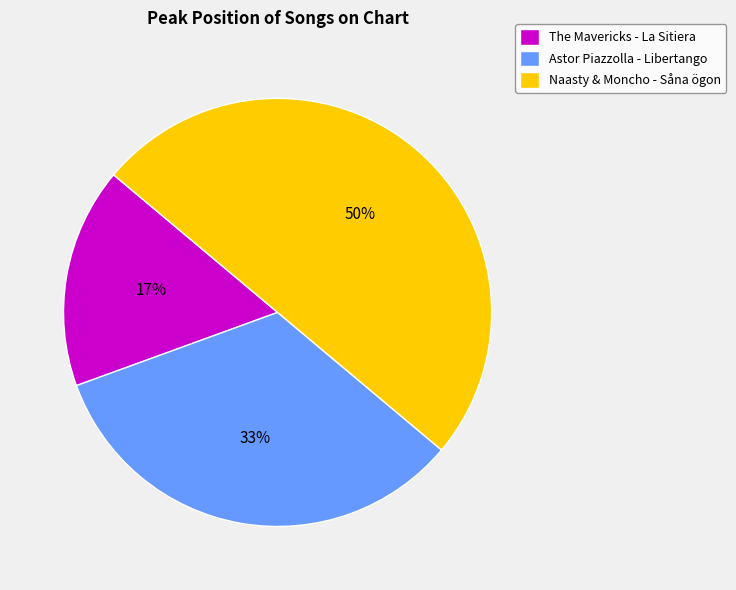

Between Naasty & Moncho - Såna ögon and The Mavericks - La Sitiera, which is larger?

Naasty & Moncho - Såna ögon